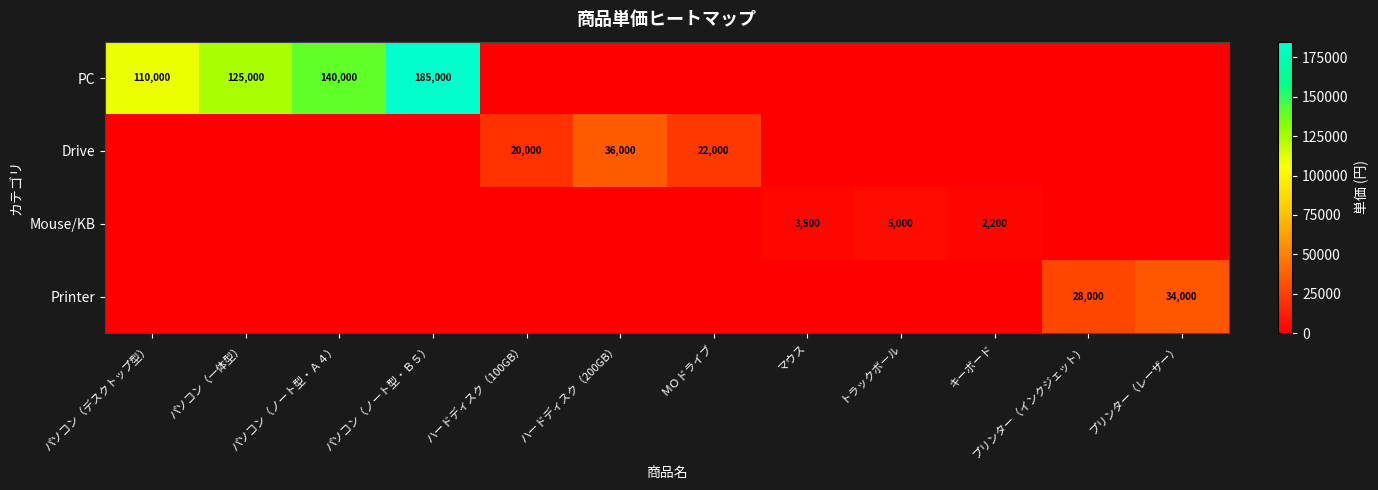

What is the sum of the PC values at パソコン（ノート型・Ａ４） and パソコン（デスクトップ型）?

250000